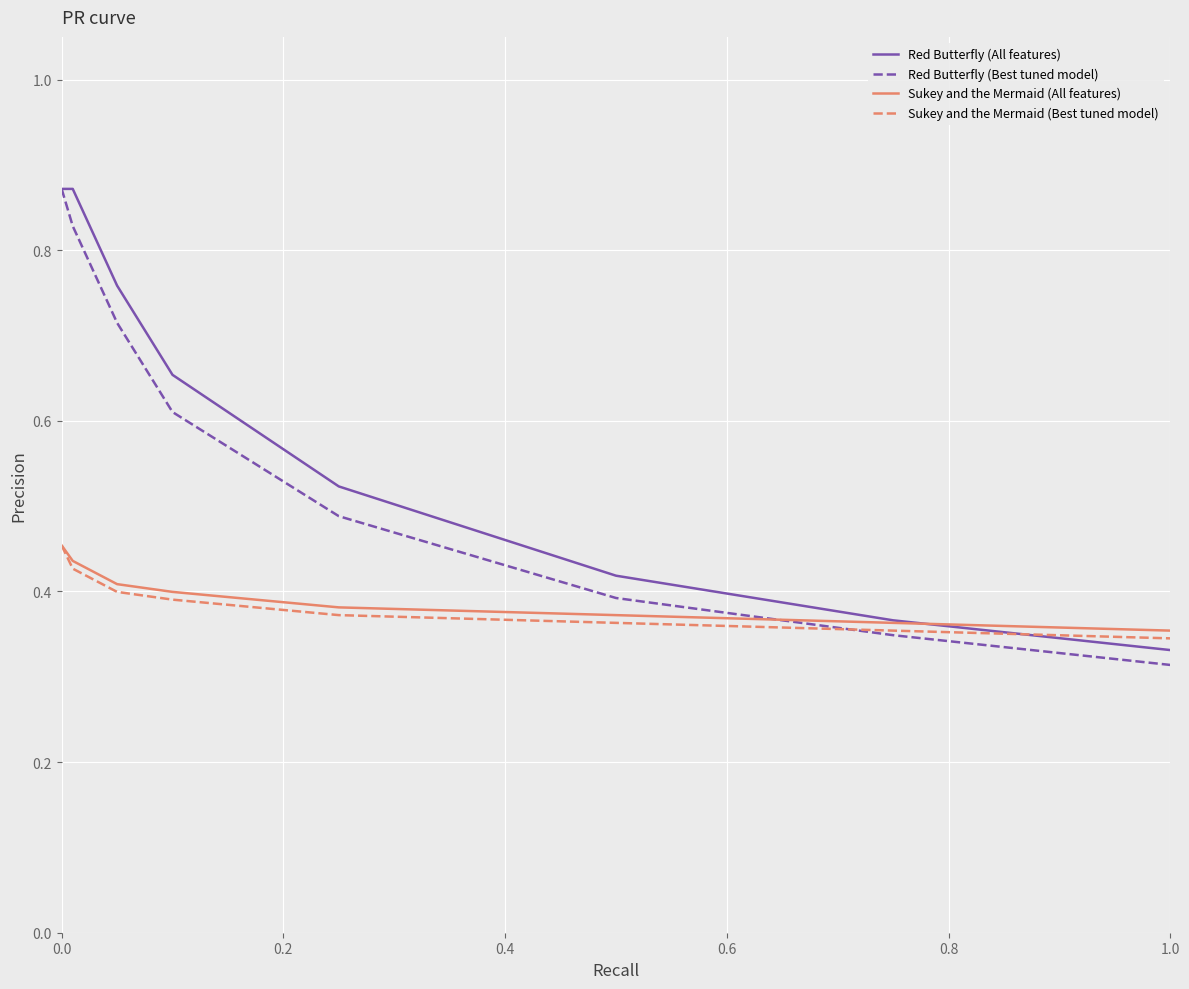

True or false: Red Butterfly (Best tuned model) and Red Butterfly (All features) intersect in this chart.

False